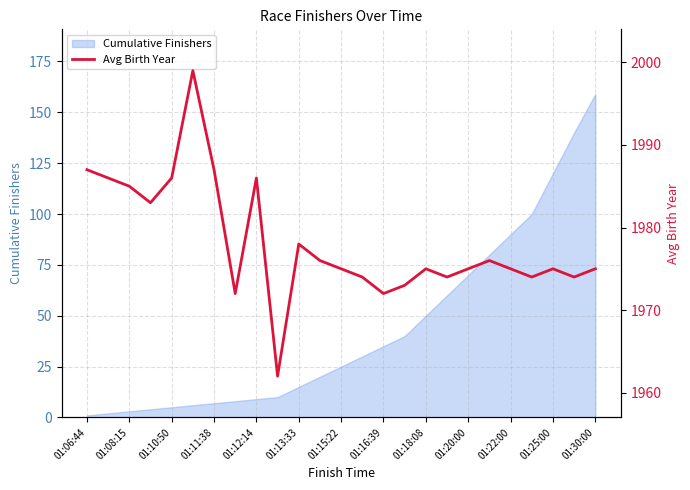

Which category has the highest value in the Cumulative Finishers series?

01:30:00